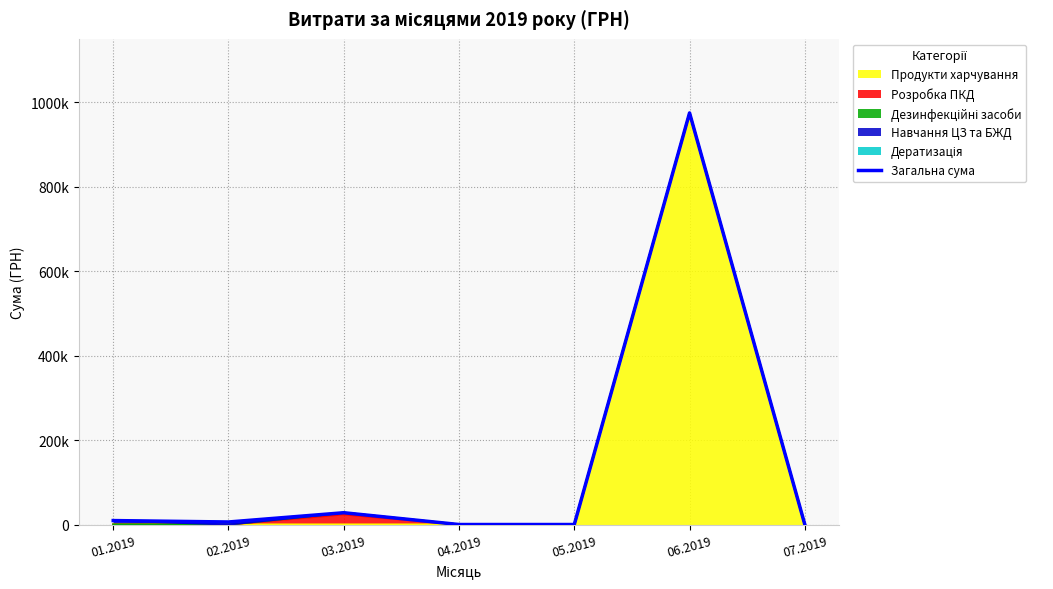

Reading left to right, list all the values displayed in this chart.

01.2019=9350.4	02.2019=5997.6	03.2019=27900.1	04.2019=0.0	05.2019=0.0	06.2019=974266.5	07.2019=0.0